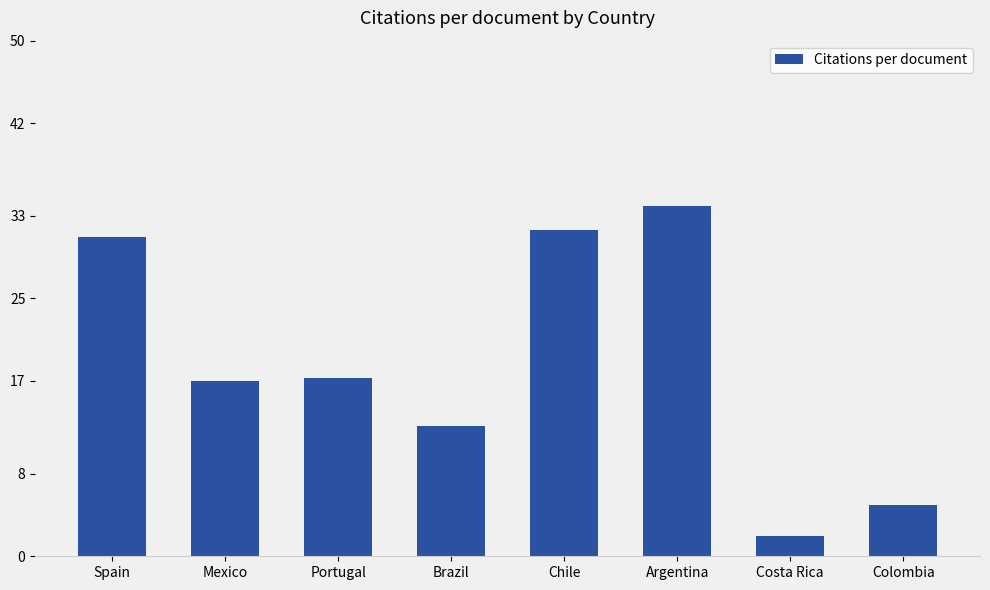

What is the sum of all values?

150.6